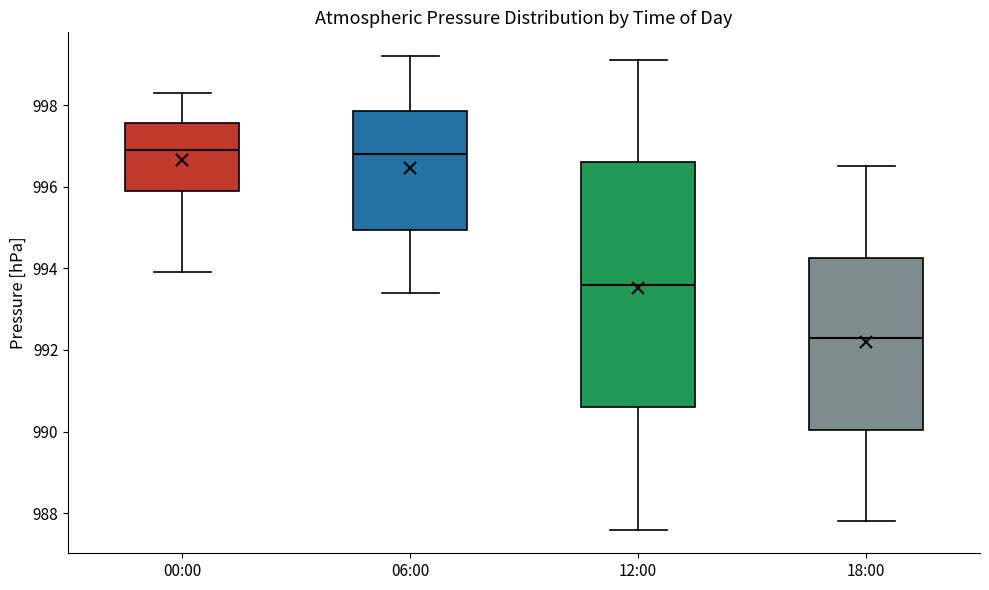

Comparing the boxes themselves (not the whiskers), which one is the tallest?

12:00